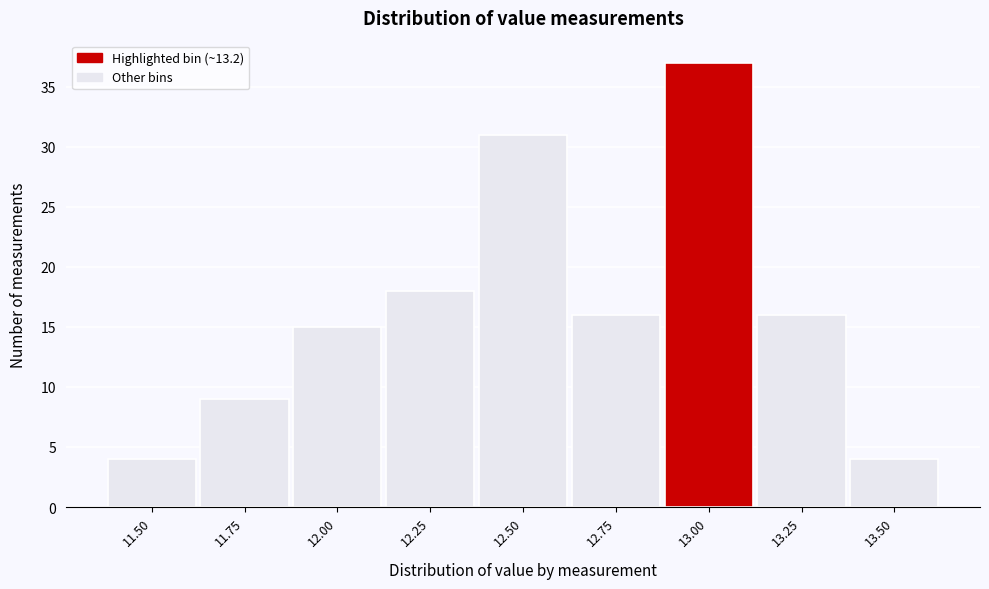

Reading left to right, extract all data points from this chart.

4	9	15	18	31	16	37	16	4